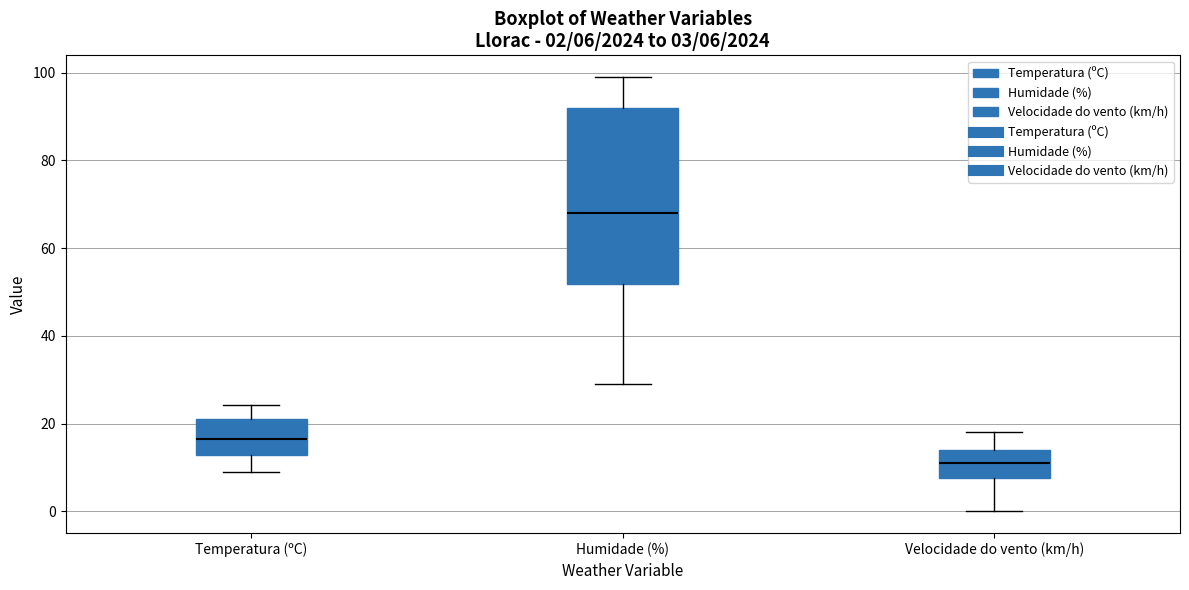

Which box has the lowest median line?

Velocidade do vento (km/h)